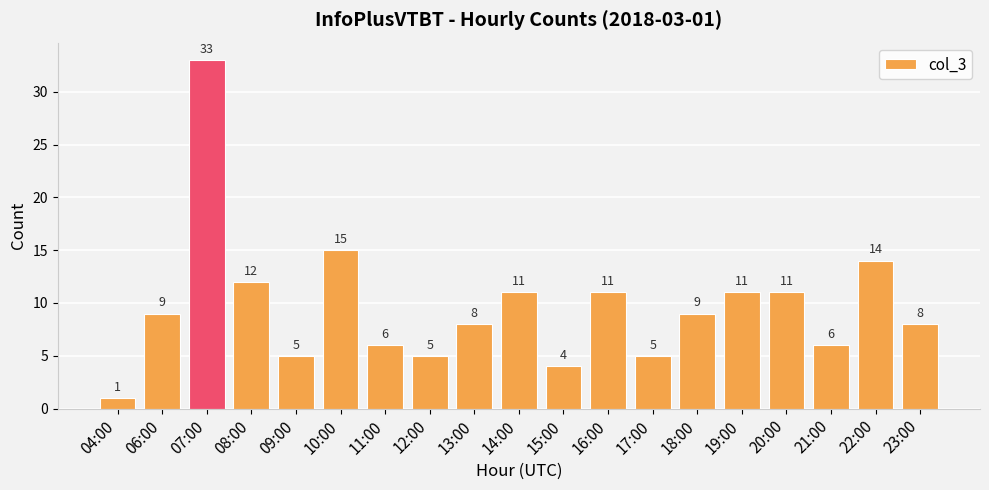

What is the sum of all values?

184